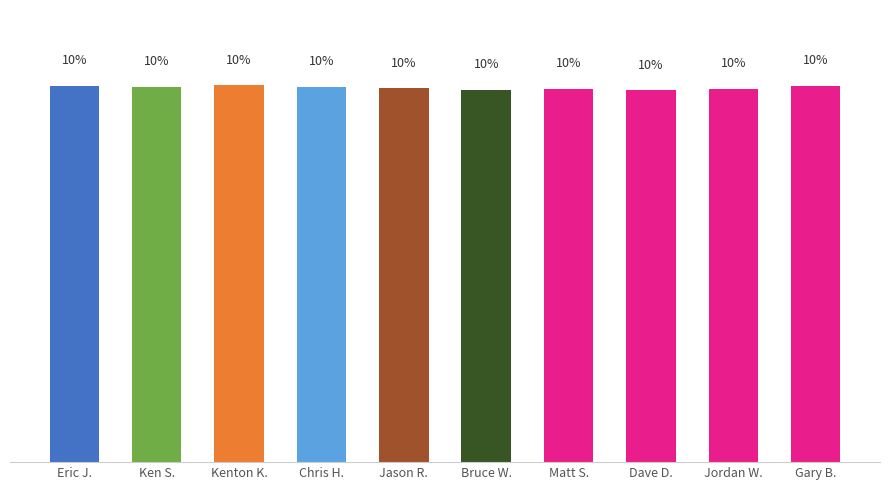

Where is the data nearest to the value 9?

Dave D.